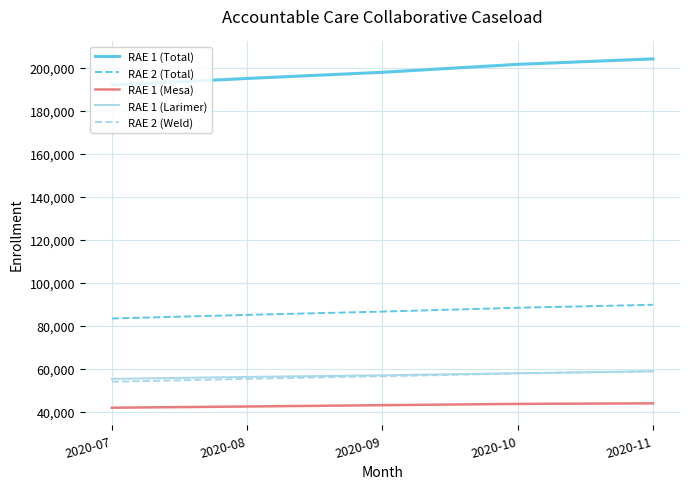

Is this an area chart (filled region under the line)?

No